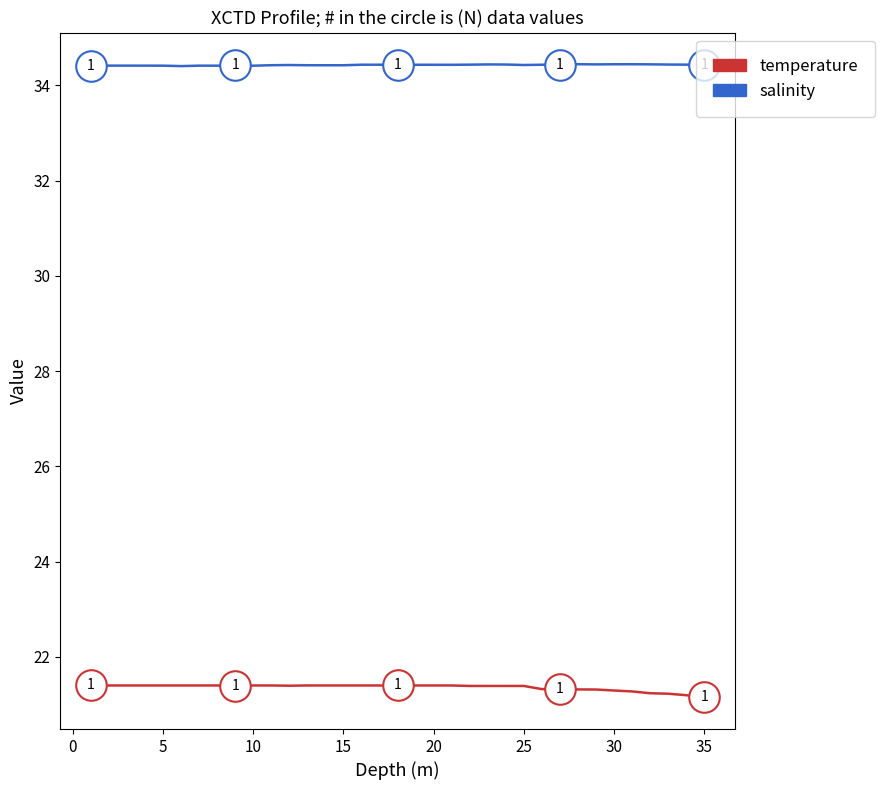

Which series has the largest total across all categories?

salinity